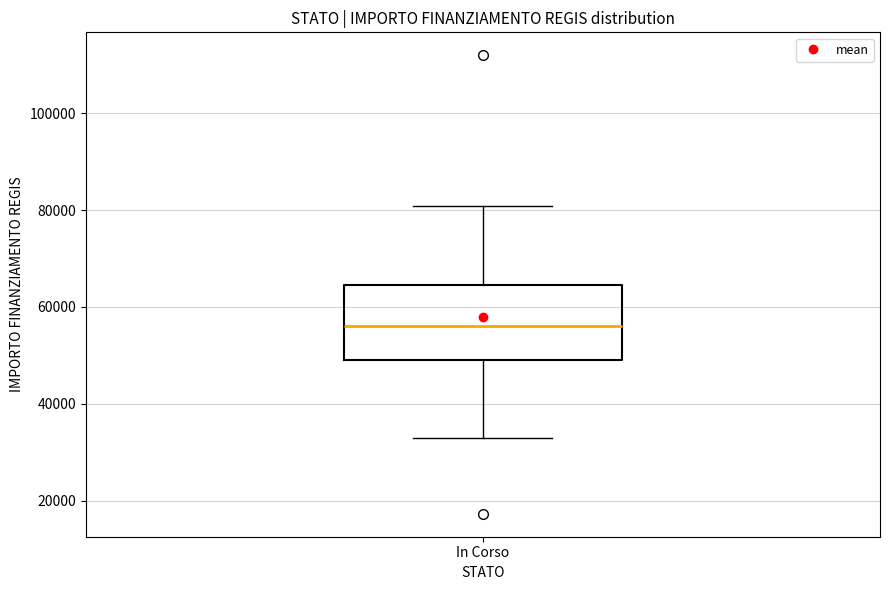

Transcribe this box plot: give where the median line is, the range the box spans, and where the two whiskers end, as read against the y-axis. The values are not printed on the chart, so give them approximately, as read against the axis.

median 56000, box 50000 to 64000, whiskers 32000 to 80000